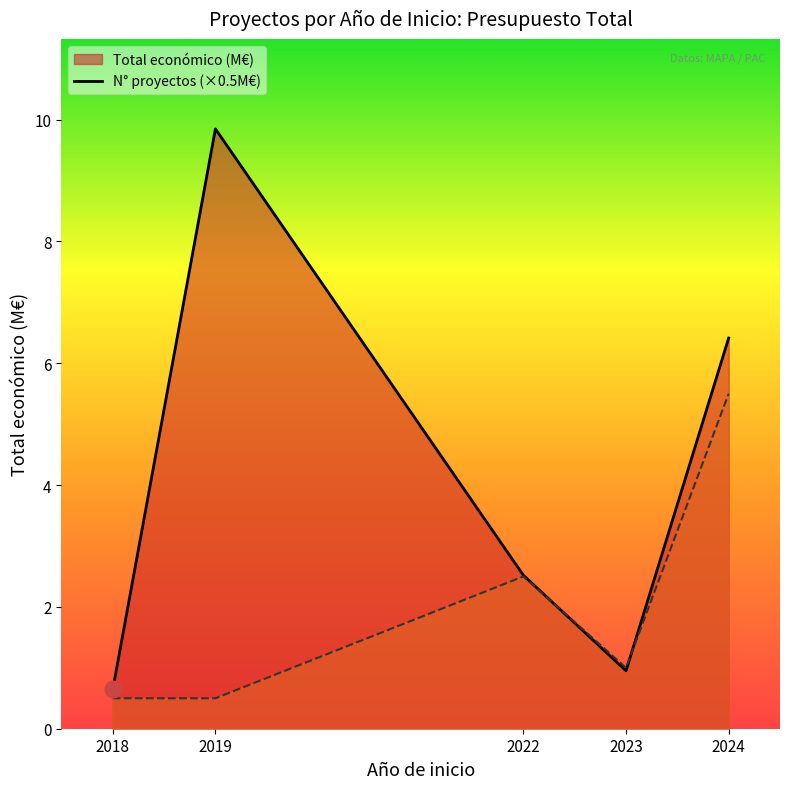

Reading right to left, list all the values displayed in this chart.

Total económico (M€) line: 6.4	1.0	2.5	9.8	0.6
N° proyectos (×0.5M€) line: 5.5	1.0	2.5	0.5	0.5